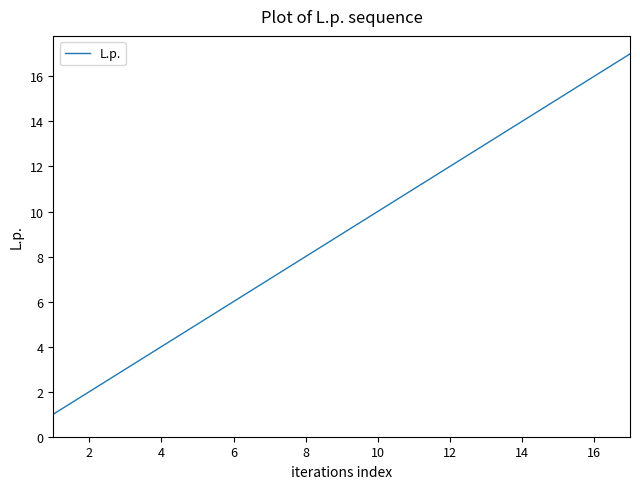

What is the difference between the maximum and second lowest values?

15